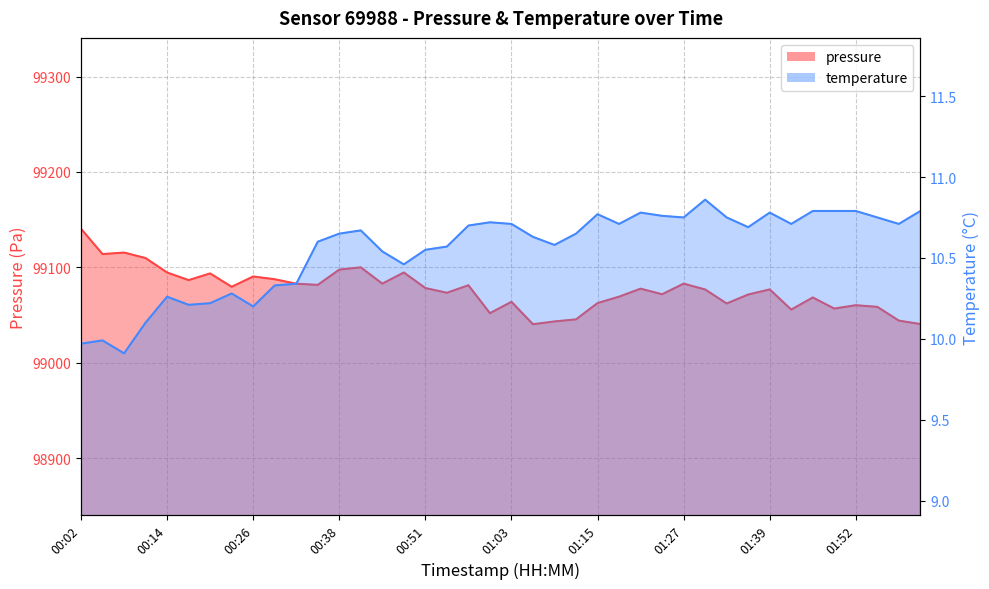

Reading right to left, transcribe all the data shown in this chart.

pressure: 02:01=99040.7	01:58=99044.2	01:55=99058.7	01:52=99060.4	01:49=99056.9	01:46=99068.5	01:43=99055.8	01:39=99076.9	01:36=99071.6	01:33=99062.2	01:30=99076.9	01:27=99083.0	01:24=99071.9	01:21=99077.7	01:18=99069.3	01:15=99062.6	01:12=99045.6	01:09=99043.4	01:06=99040.5	01:03=99063.9	01:00=99052.0	00:57=99081.3	00:54=99073.4	00:51=99078.4	00:48=99094.7	00:45=99083.0	00:41=99100.1	00:38=99097.7	00:35=99081.7	00:32=99082.9	00:29=99087.6	00:26=99090.5	00:23=99079.7	00:20=99093.7	00:17=99086.7	00:14=99094.6	00:11=99109.8	00:08=99115.6	00:05=99113.9	00:02=99140.5
temperature: 02:01=10.8	01:58=10.7	01:55=10.8	01:52=10.8	01:49=10.8	01:46=10.8	01:43=10.7	01:39=10.8	01:36=10.7	01:33=10.8	01:30=10.9	01:27=10.8	01:24=10.8	01:21=10.8	01:18=10.7	01:15=10.8	01:12=10.7	01:09=10.6	01:06=10.6	01:03=10.7	01:00=10.7	00:57=10.7	00:54=10.6	00:51=10.6	00:48=10.5	00:45=10.5	00:41=10.7	00:38=10.7	00:35=10.6	00:32=10.3	00:29=10.3	00:26=10.2	00:23=10.3	00:20=10.2	00:17=10.2	00:14=10.3	00:11=10.1	00:08=9.9	00:05=10.0	00:02=10.0